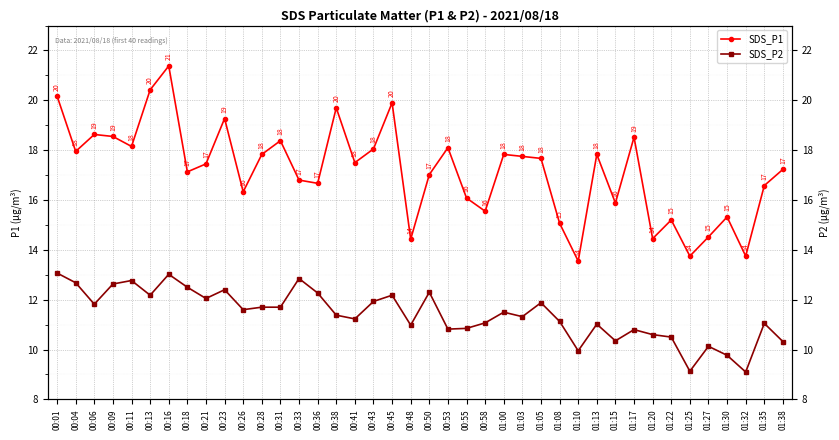

What is the total value across all series at 00:58?

26.6